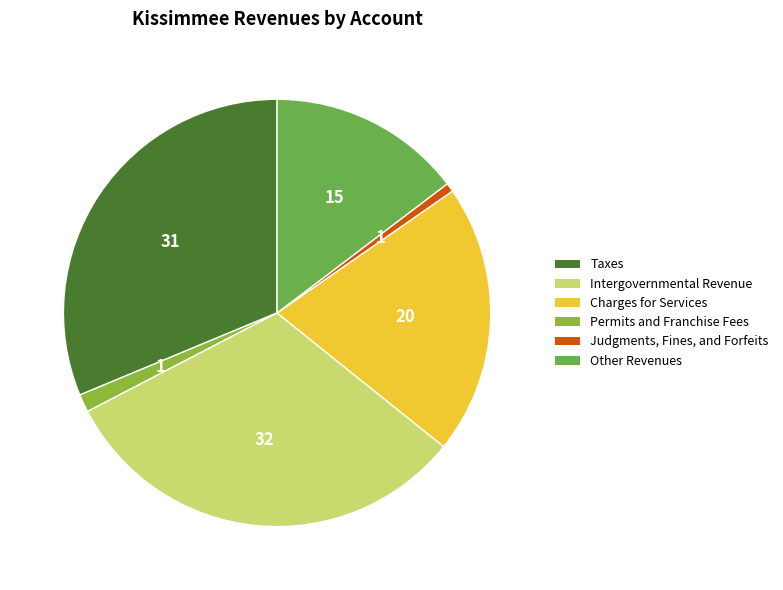

Does any single category account for the majority?

No